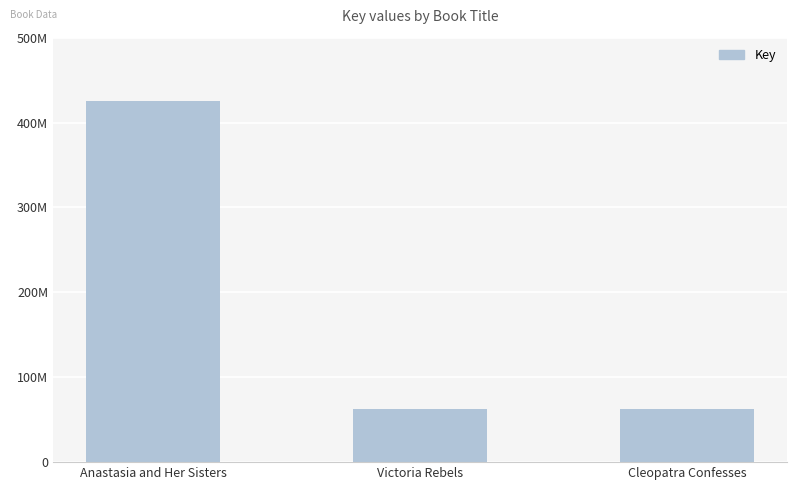

What is the label of the 1st bar from the left?

Anastasia and Her Sisters